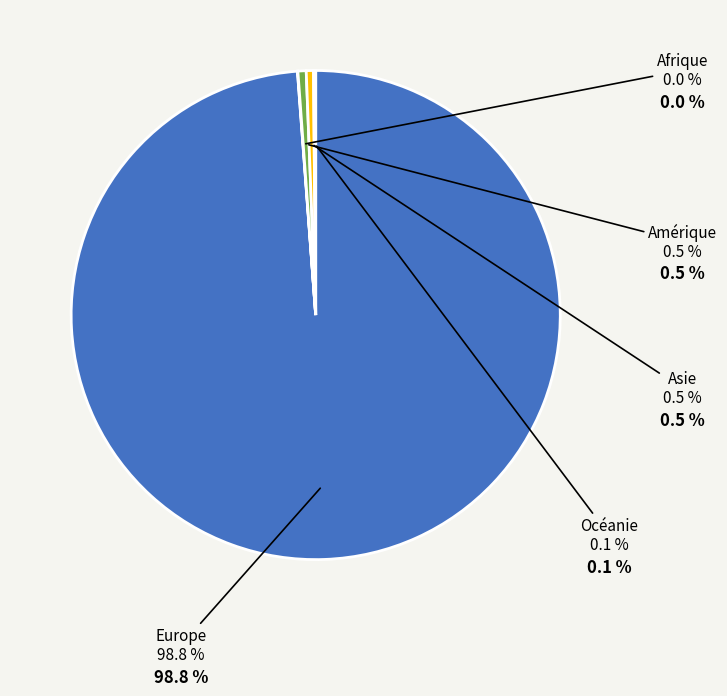

Is there any slice that represents more than half of the pie?

Yes